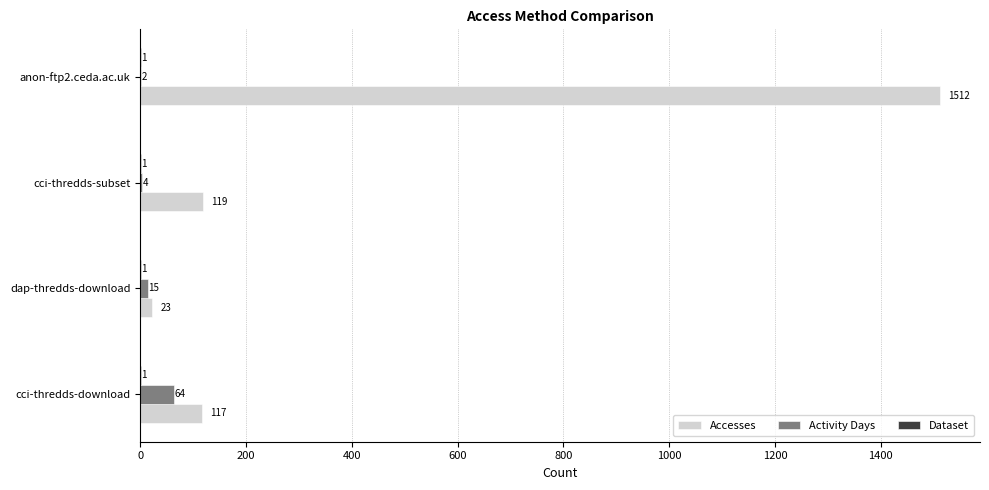

At which label is Activity Days closest to 33?

dap-thredds-download